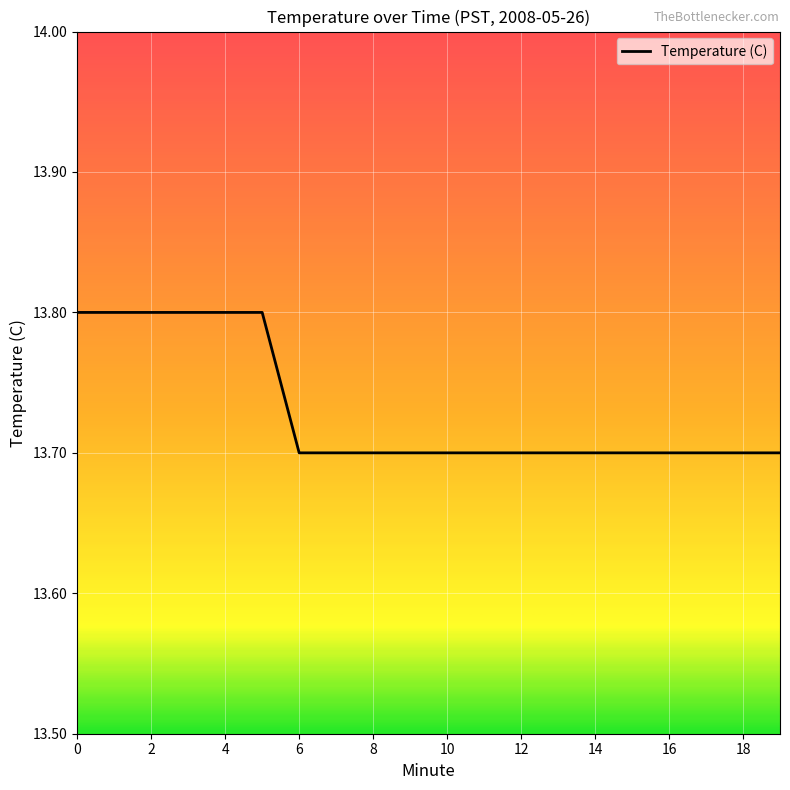

Is this an area chart (filled region under the line)?

No